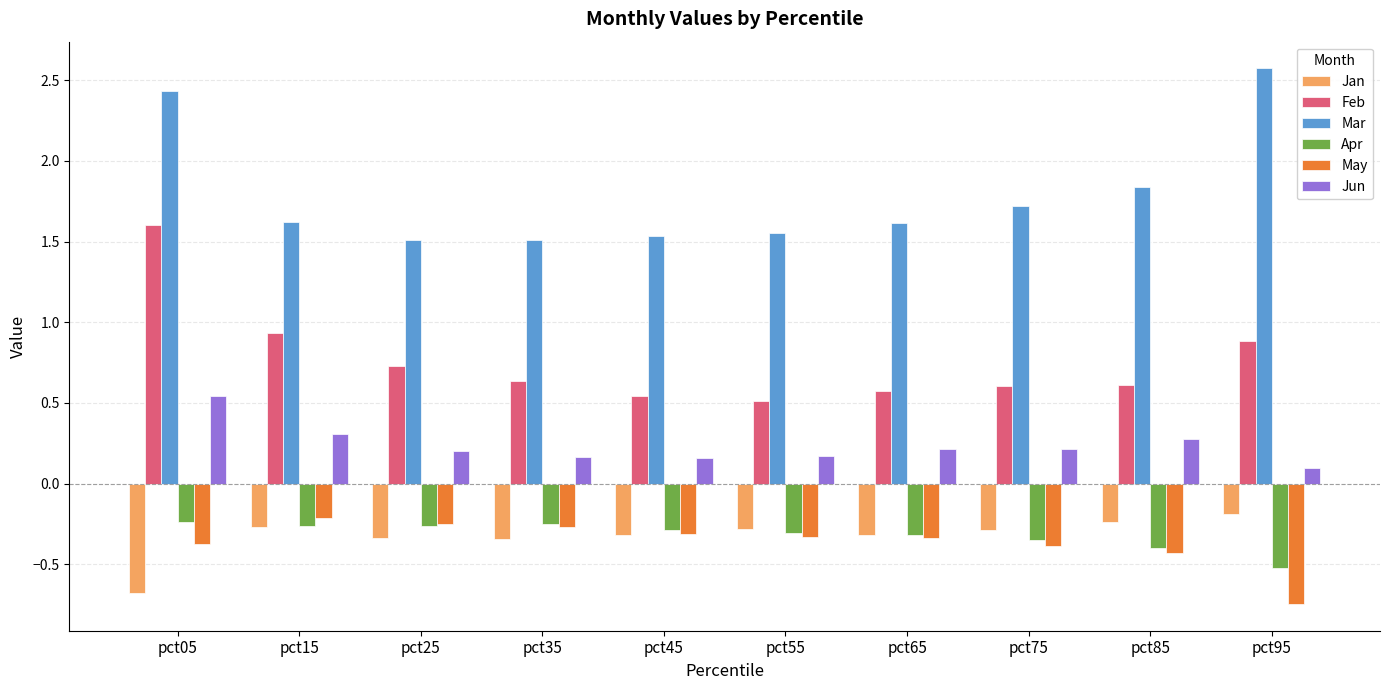

Count the Mar values in the range 1 to 2.

8